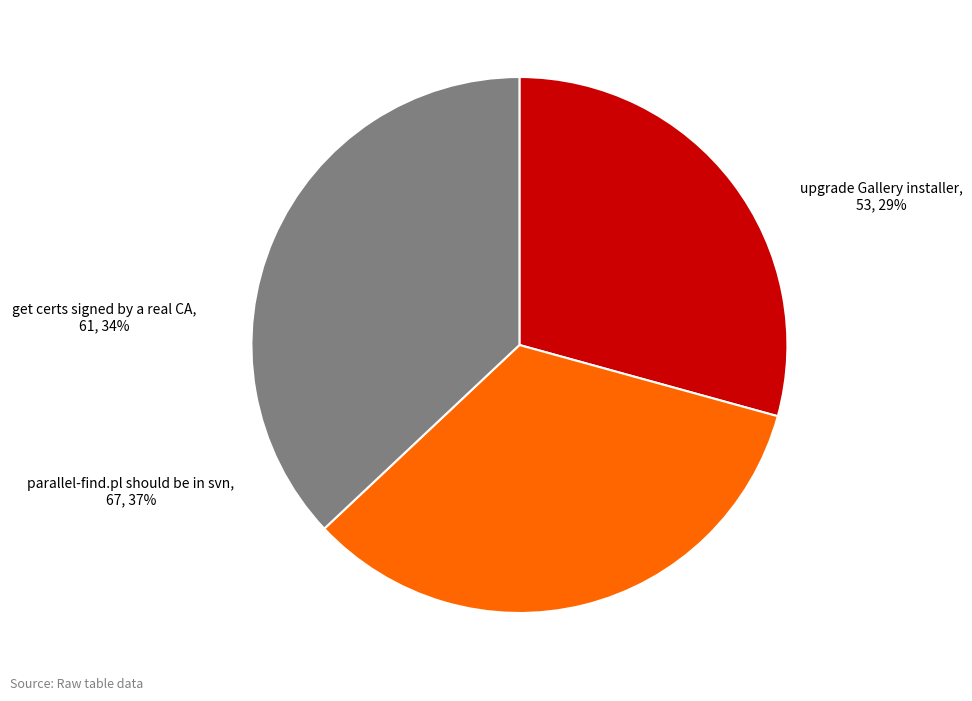

To the nearest percent, what percentage of the pie is get certs signed by a real CA?

34%